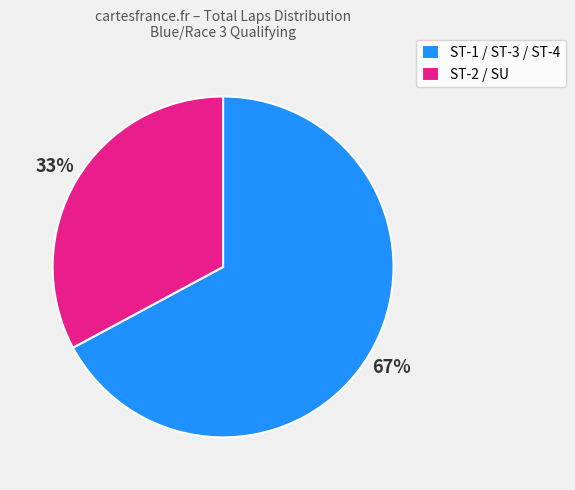

What percentage is the ST-2 / SU slice, to the nearest percent?

33%